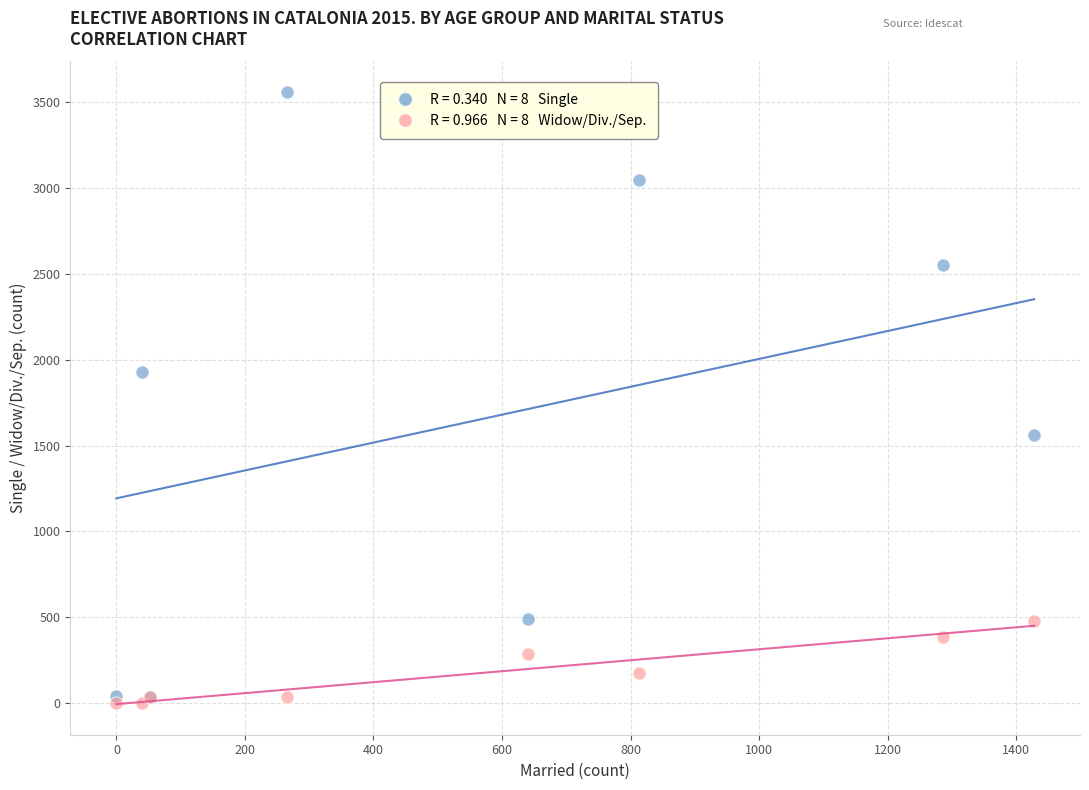

Across all series, what Y value is closest to 1778?

1925